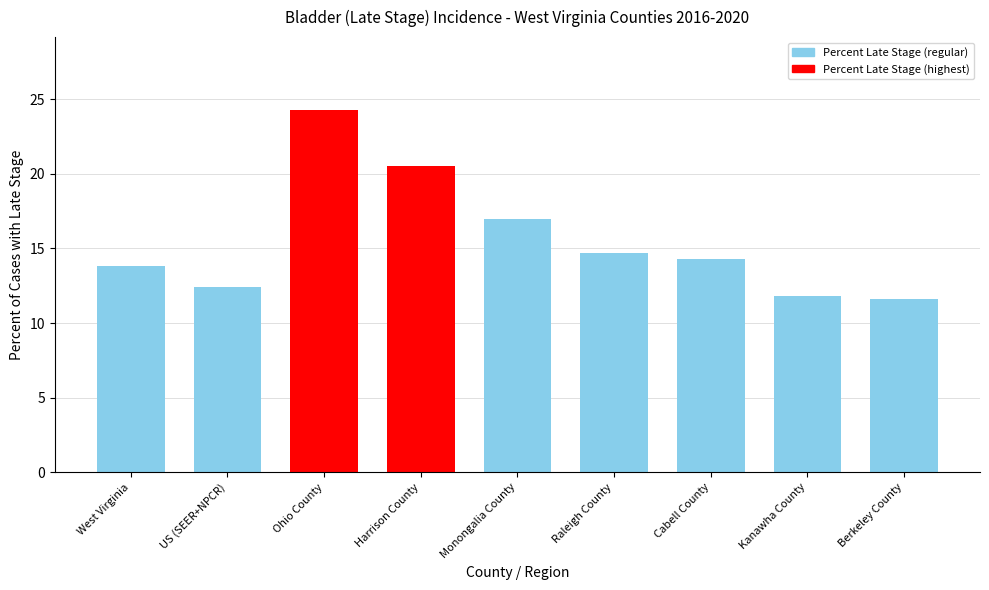

Read the value at US (SEER+NPCR).

12.4